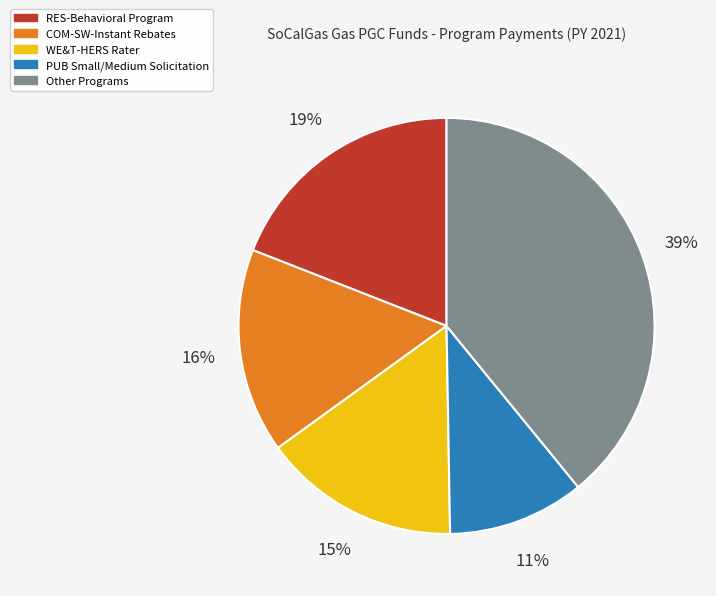

Is there a majority slice in this chart?

No